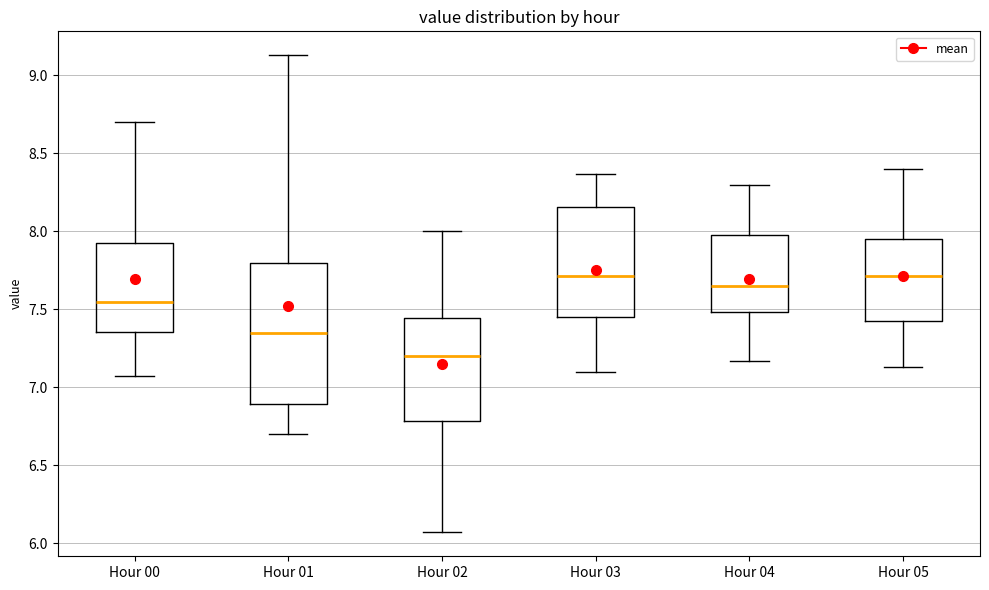

Reading left to right, read every box against the y-axis: the position of its median line, the range the box covers, and the ends of its whiskers. The values are not printed on the chart, so give them approximately, as read against the axis.

Hour 00: median 7.55, box 7.35 to 7.95, whiskers 7.05 to 8.70
Hour 01: median 7.35, box 6.90 to 7.80, whiskers 6.70 to 9.15
Hour 02: median 7.20, box 6.80 to 7.45, whiskers 6.05 to 8.00
Hour 03: median 7.70, box 7.45 to 8.15, whiskers 7.10 to 8.35
Hour 04: median 7.65, box 7.50 to 8.00, whiskers 7.15 to 8.30
Hour 05: median 7.70, box 7.45 to 7.95, whiskers 7.15 to 8.40